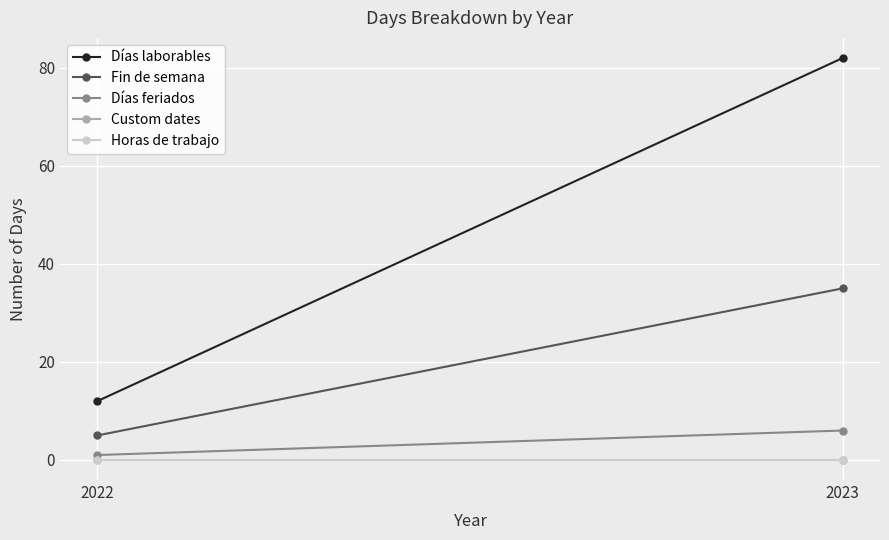

Is it true that Días feriados equals 6 at 2023?

True